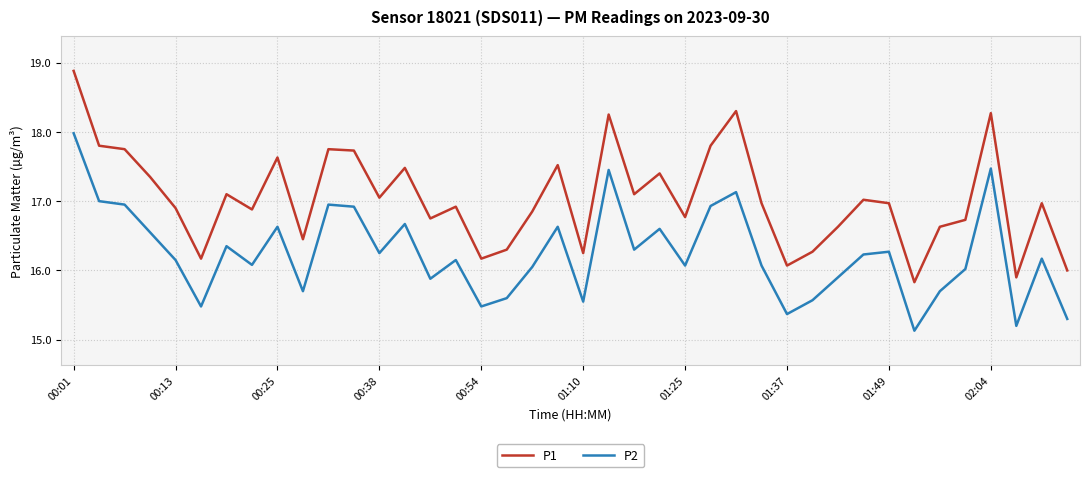

Which series has the largest total across all categories?

P1